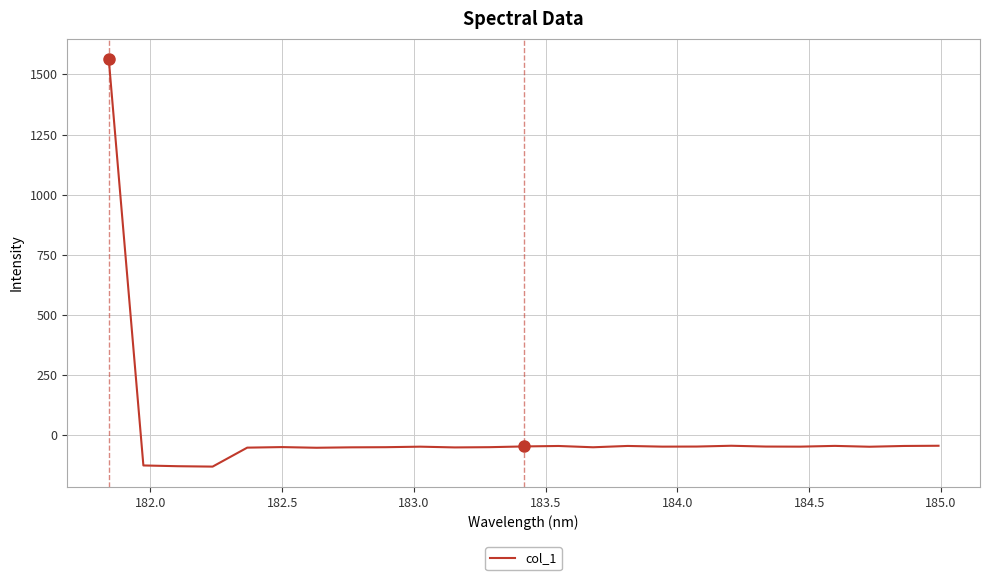

What is the difference between the maximum and minimum values?

1696.0